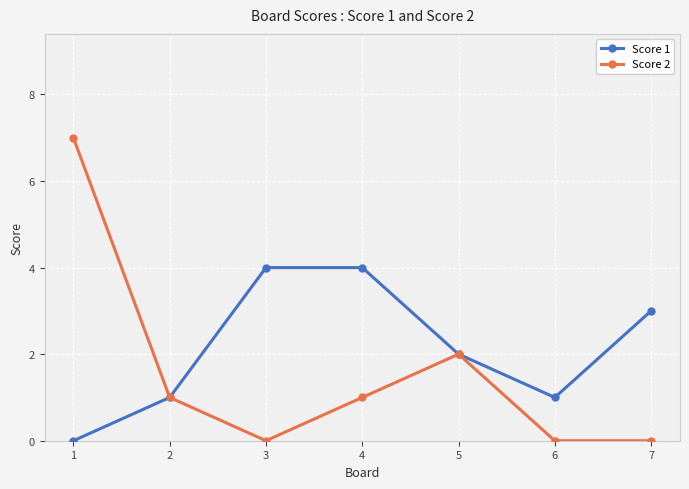

At which label is Score 2 closest to 3?

5